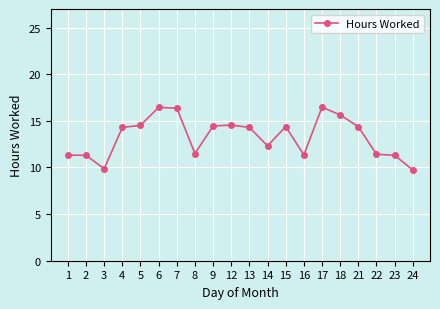

What is the value of the 7th point from the left?

16.4